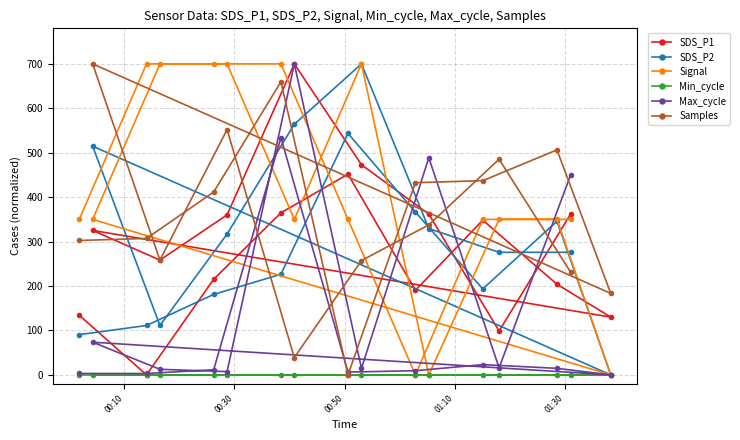

What is the maximum value for Samples?

700.0